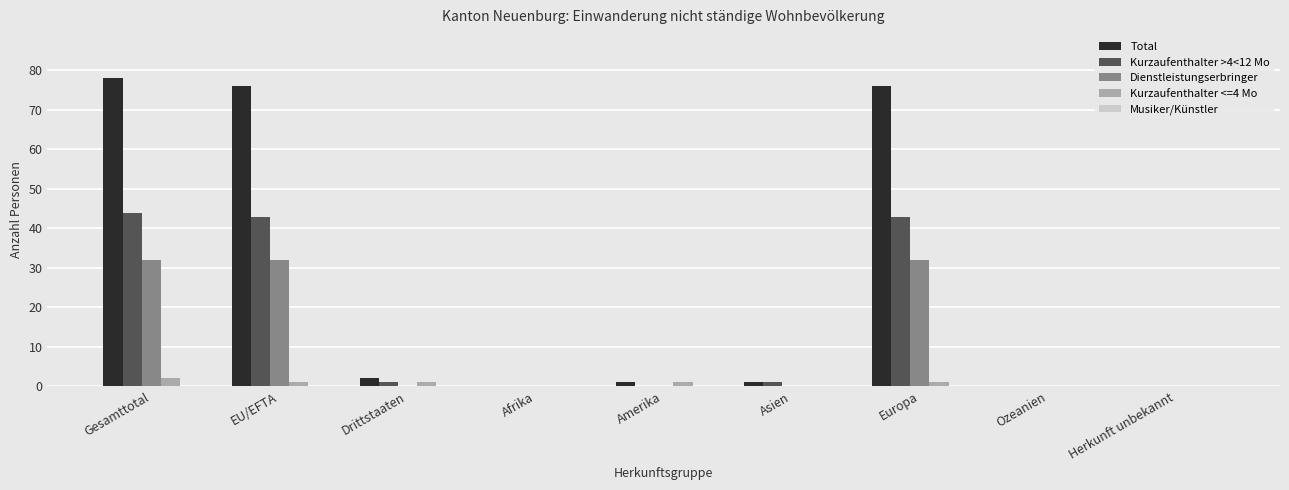

Are the bars horizontal?

No